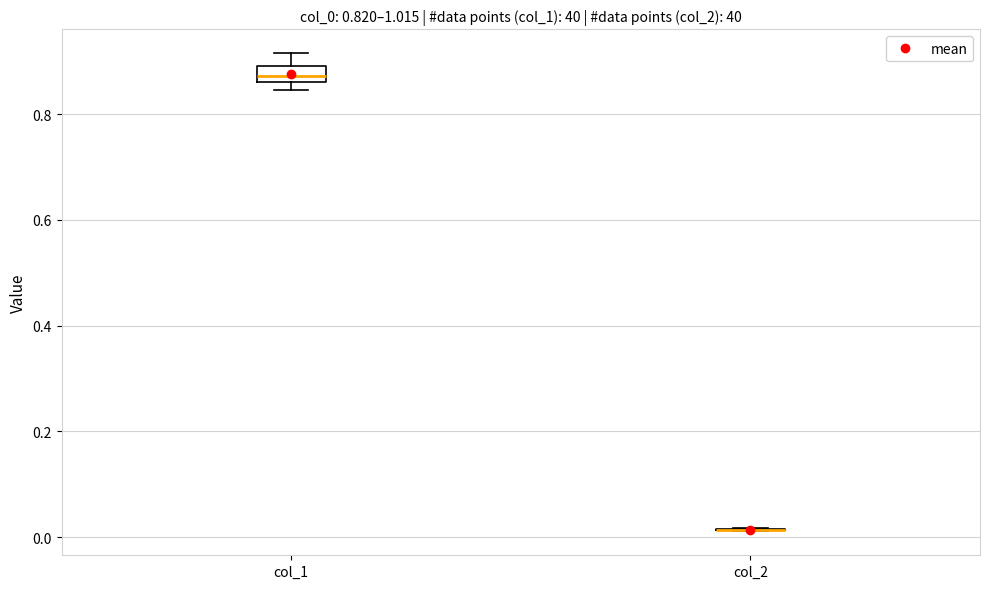

Which box is the tallest, from its lower edge to its upper edge?

col_1